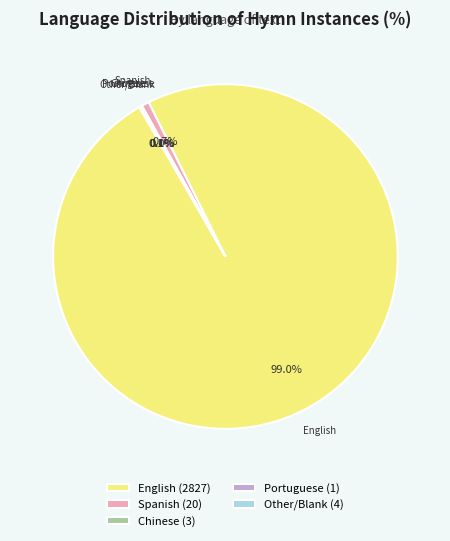

Which slice represents more than half of the pie?

English (2827)